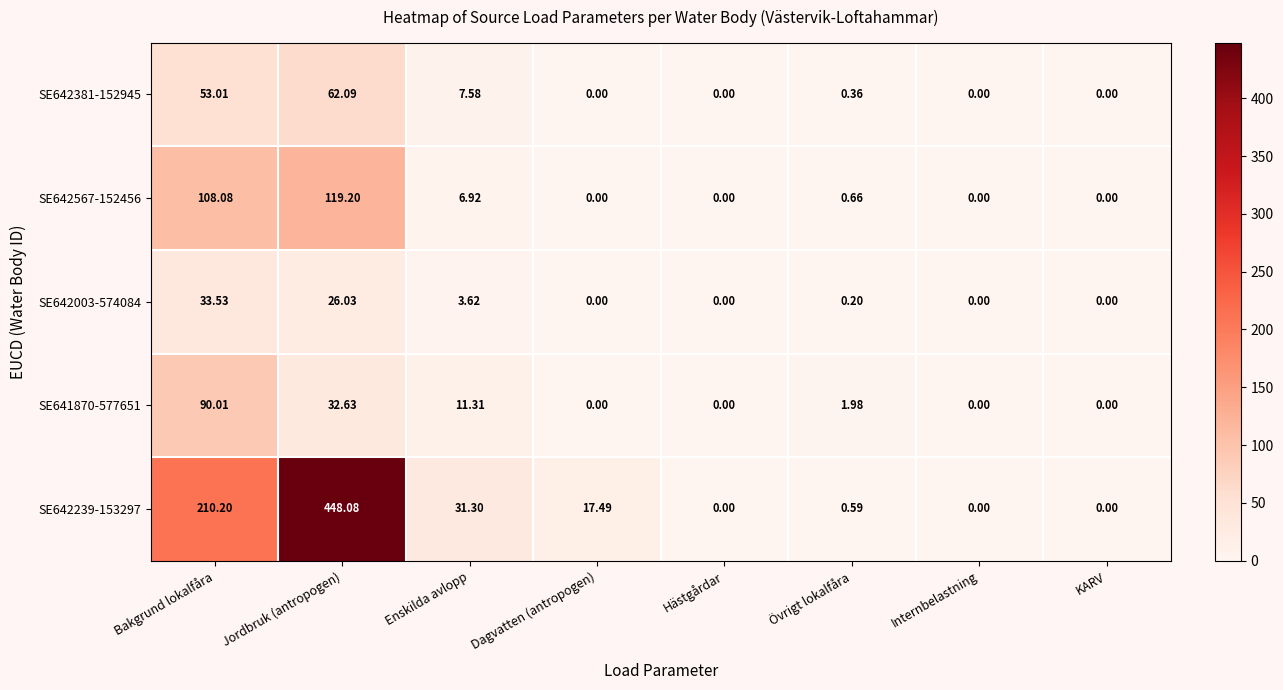

Is the value of SE641870-577651 at Övrigt lokalfåra greater than the value of SE642567-152456 at Jordbruk (antropogen)?

No